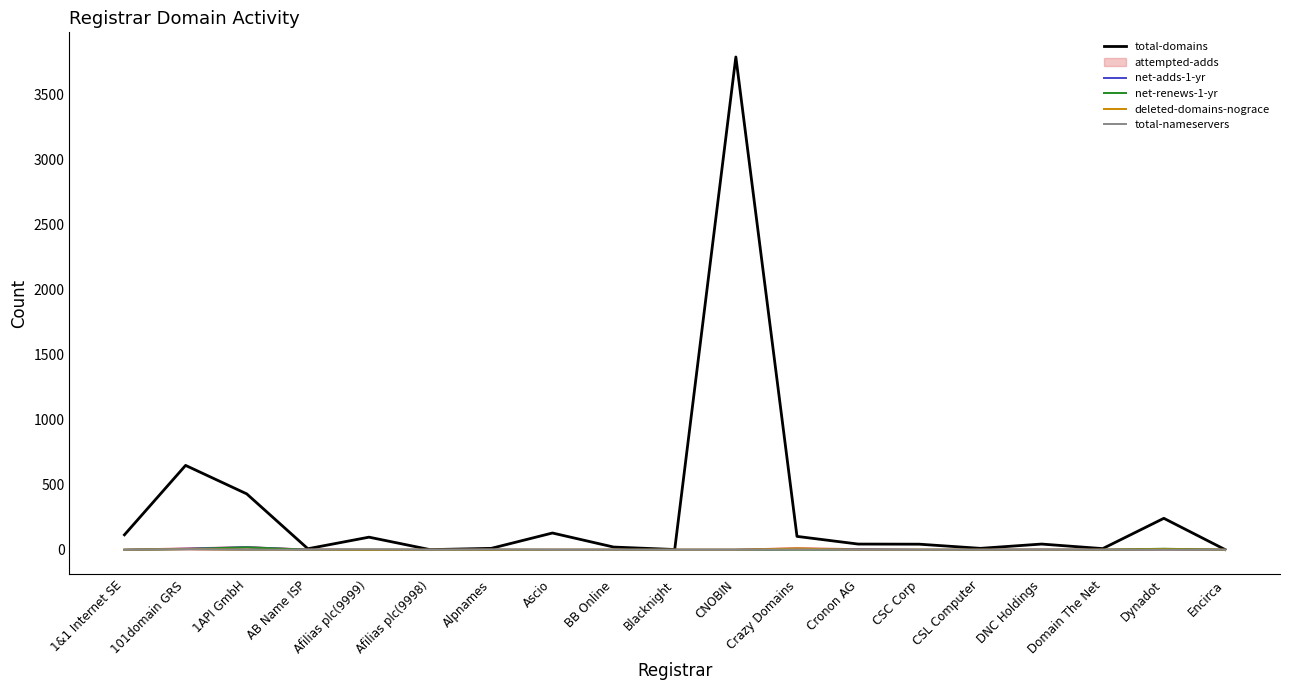

At which category is the sum across all series the highest?

CNOBIN